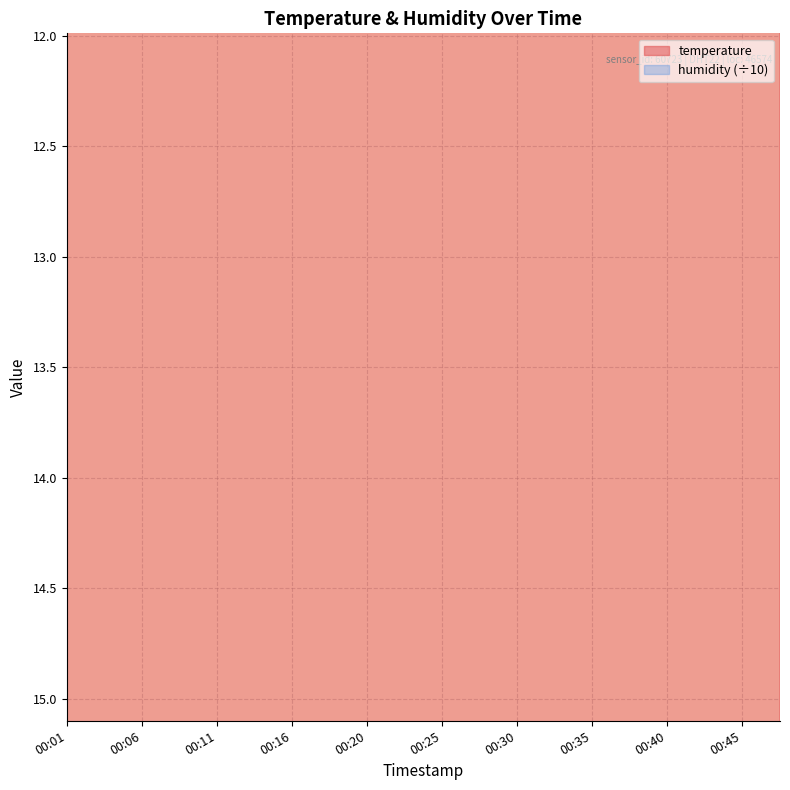

Rank the categories by value from lowest to highest.

00:40, 00:42, 00:45, 00:47, 00:33, 00:35, 00:37, 00:25, 00:28, 00:30, 00:13, 00:16, 00:18, 00:20, 00:23, 00:08, 00:11, 00:01, 00:03, 00:06